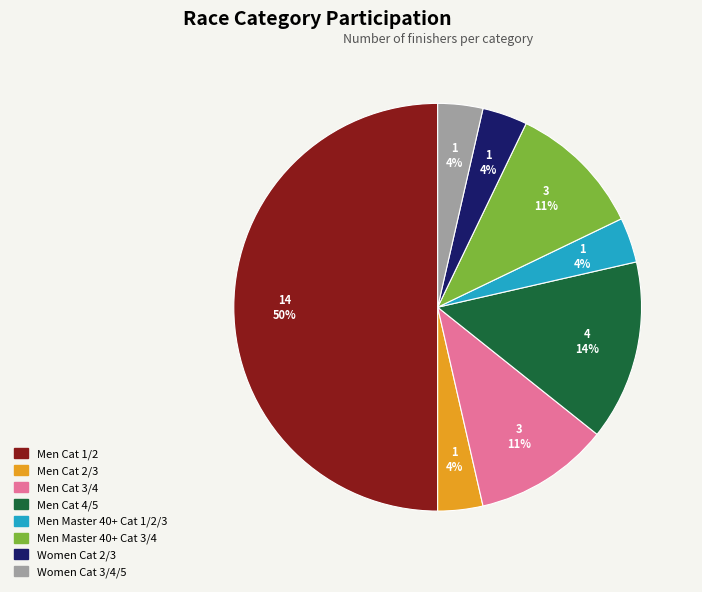

Which slice is the largest?

Men Cat 1/2